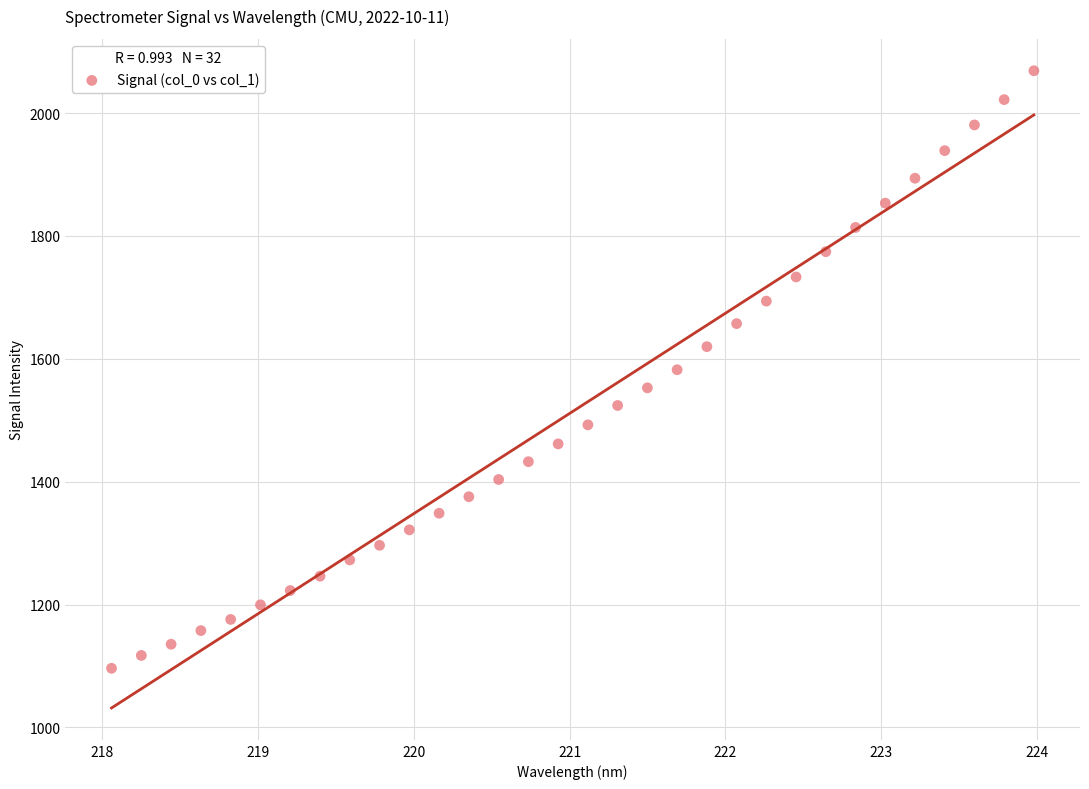

What is the range of X values (max minus min)?

5.9